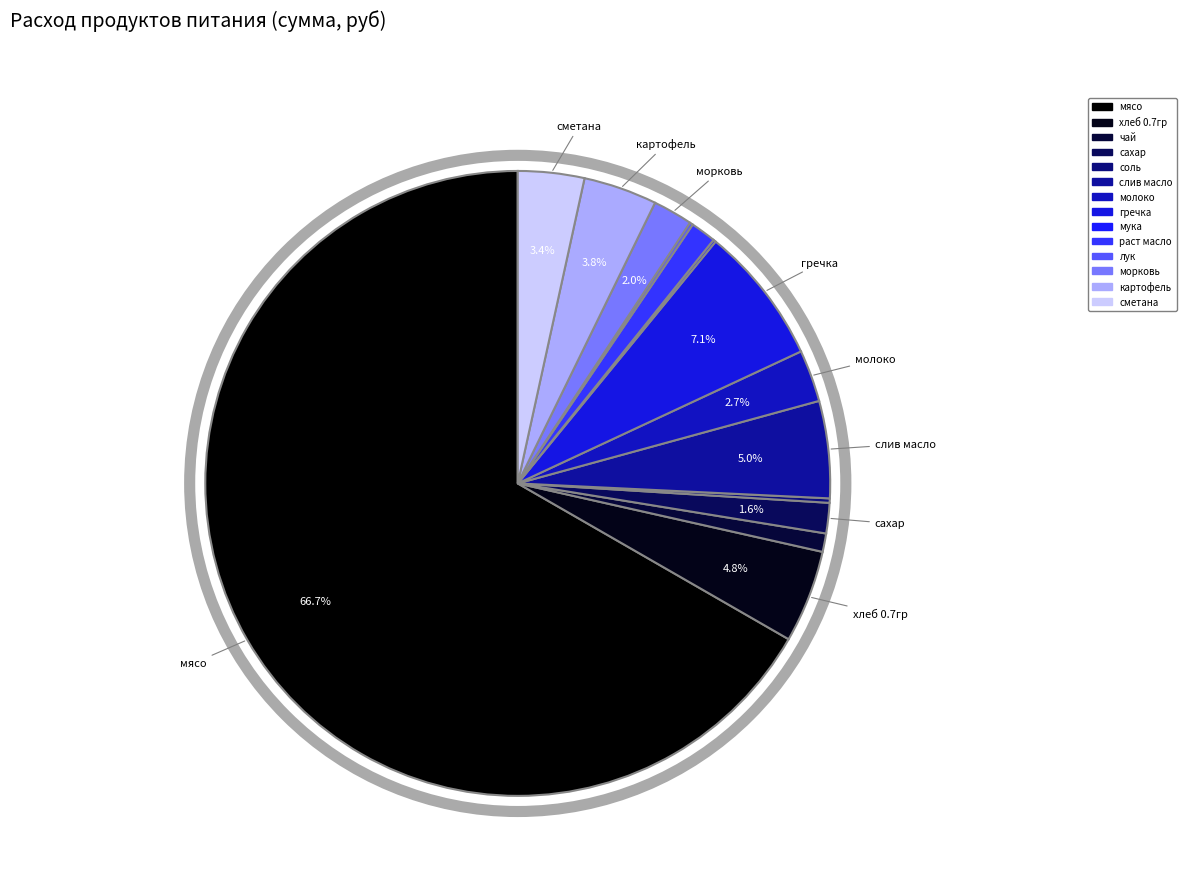

What is the total percentage of соль and гречка?

7.4%